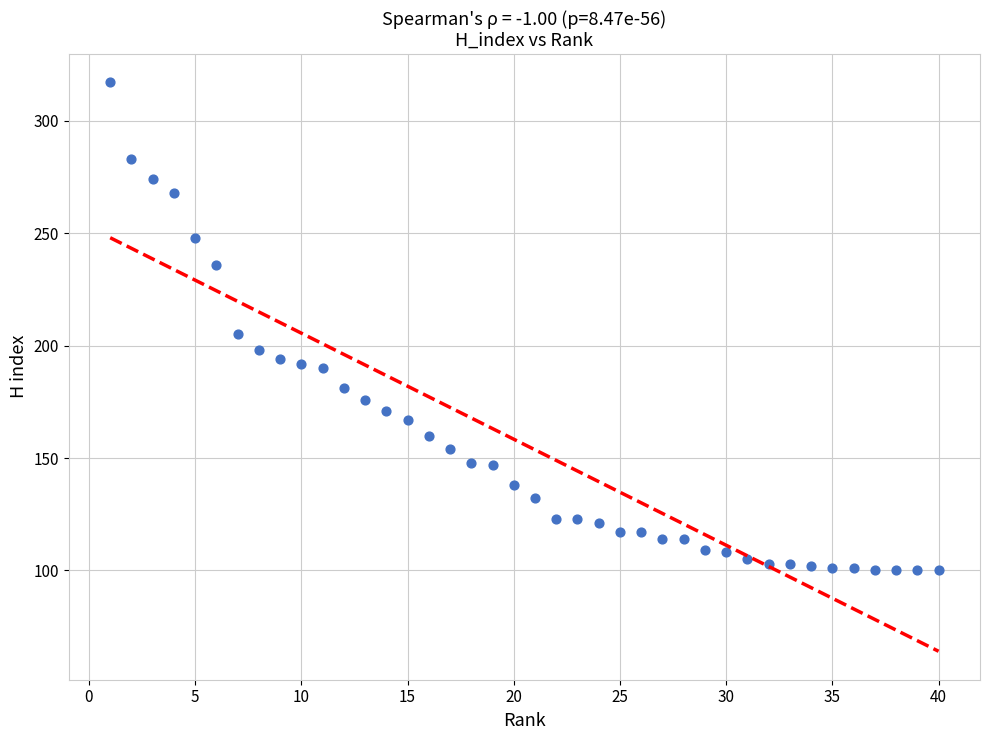

What Y value in the scatter plot is closest to 208?

205